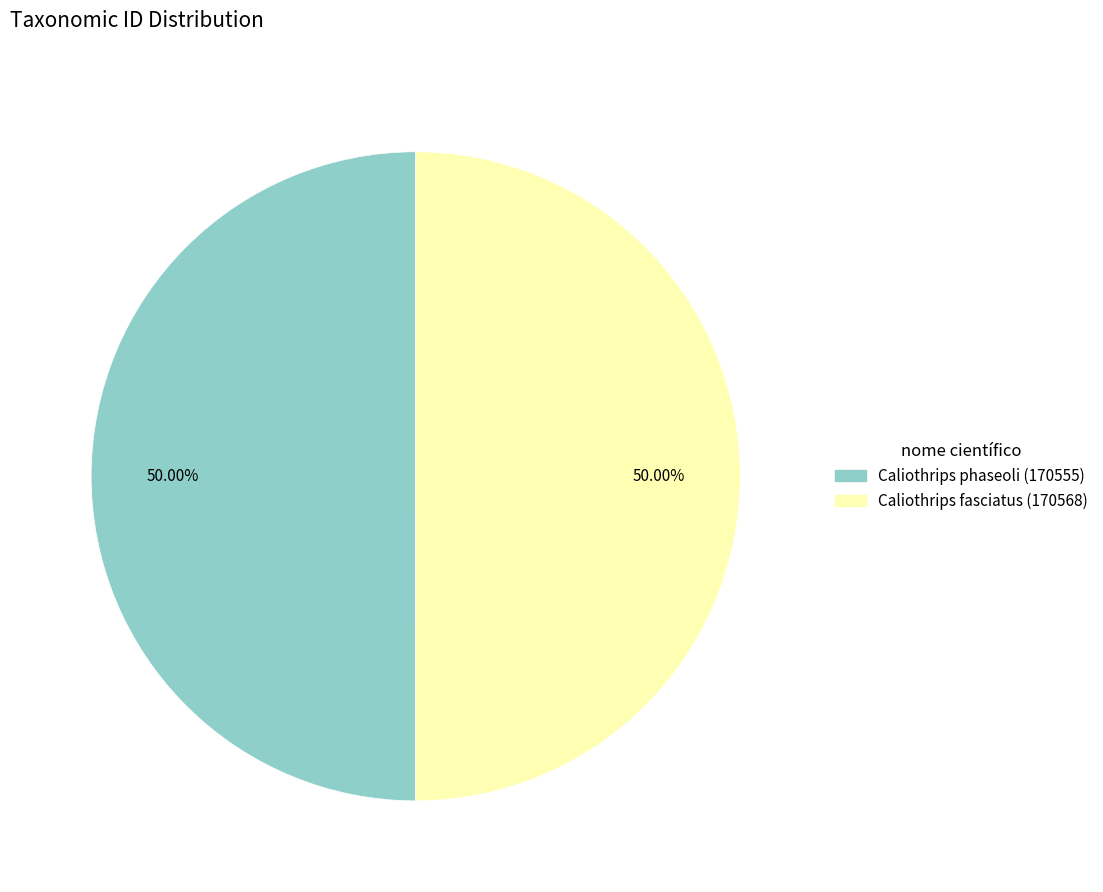

Do Caliothrips phaseoli (170555) and Caliothrips fasciatus (170568) together represent more than half of the pie?

Yes